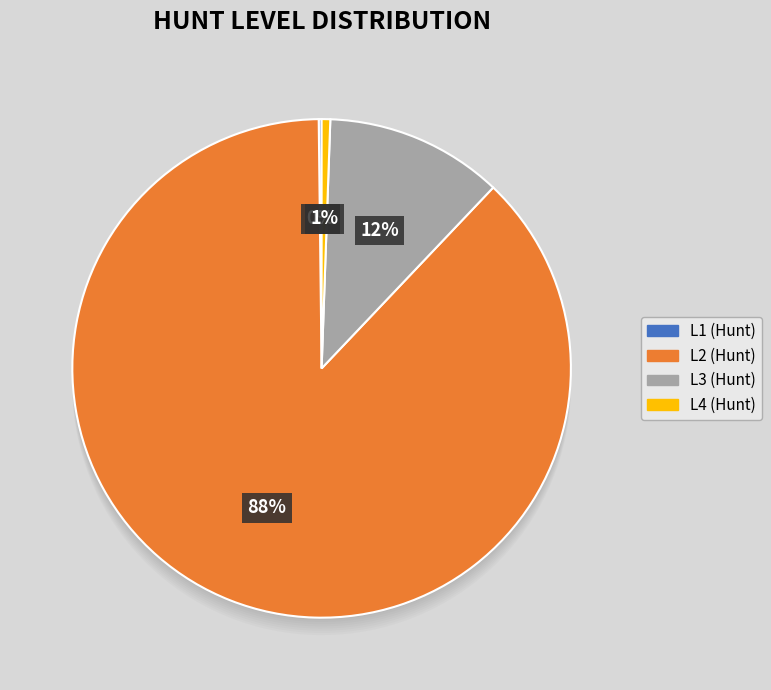

To the nearest percent, what is the average slice percentage?

25%